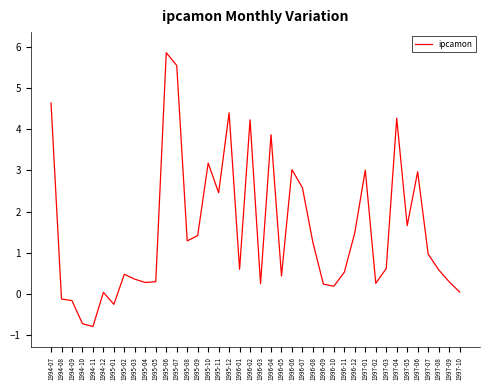

What is the difference between the second highest and second lowest values?

6.3